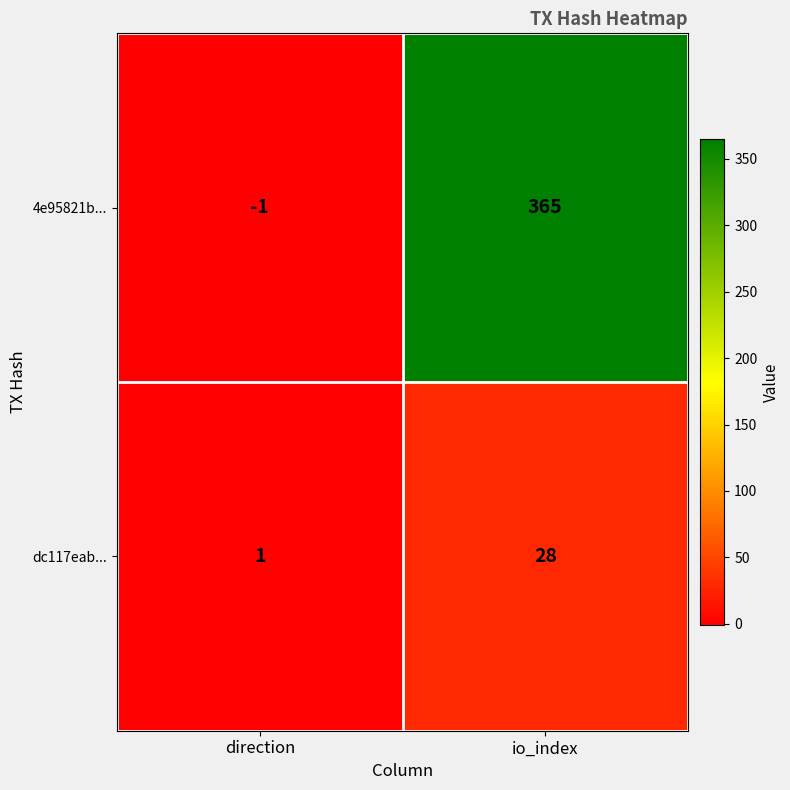

The value of dc117eab... at direction is 2. True or false?

False